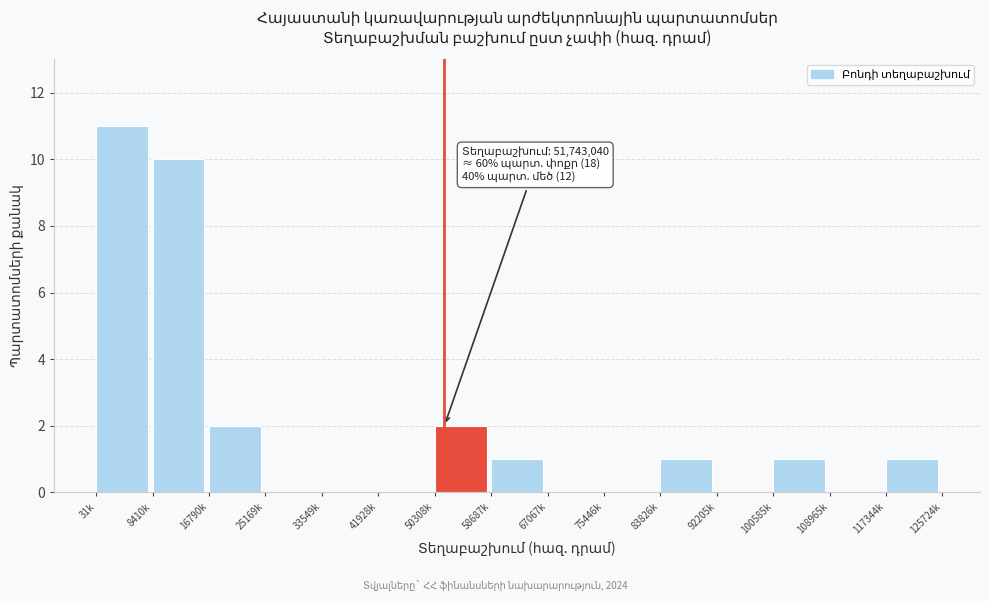

Reading left to right, extract all data points from this chart.

31k=11	8410k=10	16790k=2	25169k=0	33549k=0	41928k=0	50308k=2	58687k=1	67067k=0	75446k=0	83826k=1	92205k=0	100585k=1	108965k=0	117344k=1